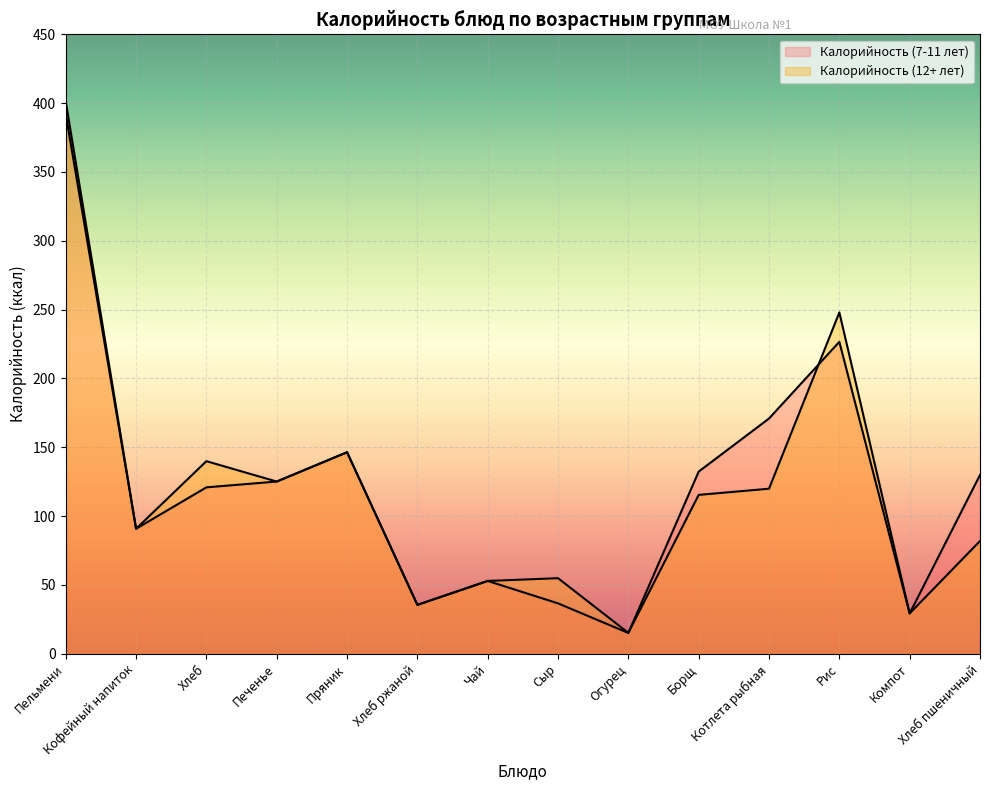

The Калорийность (7-11 лет) series shows 29.3 at Компот. True or false?

True